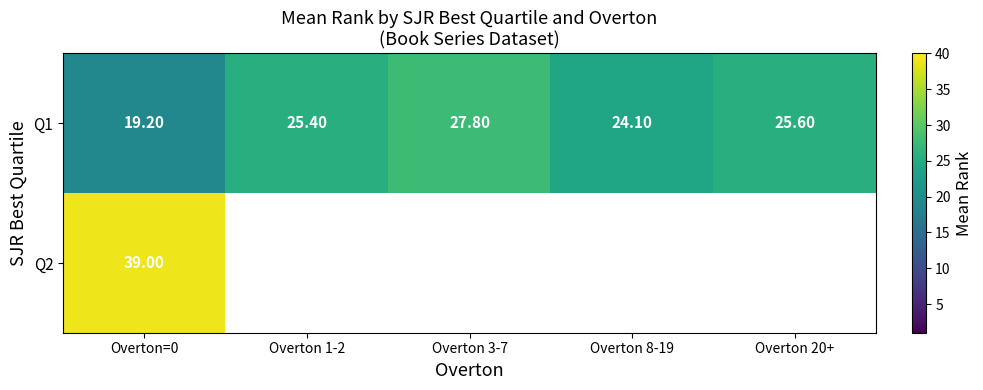

What is the sum of the Q1 values at Overton 3-7 and Overton 8-19?

51.9